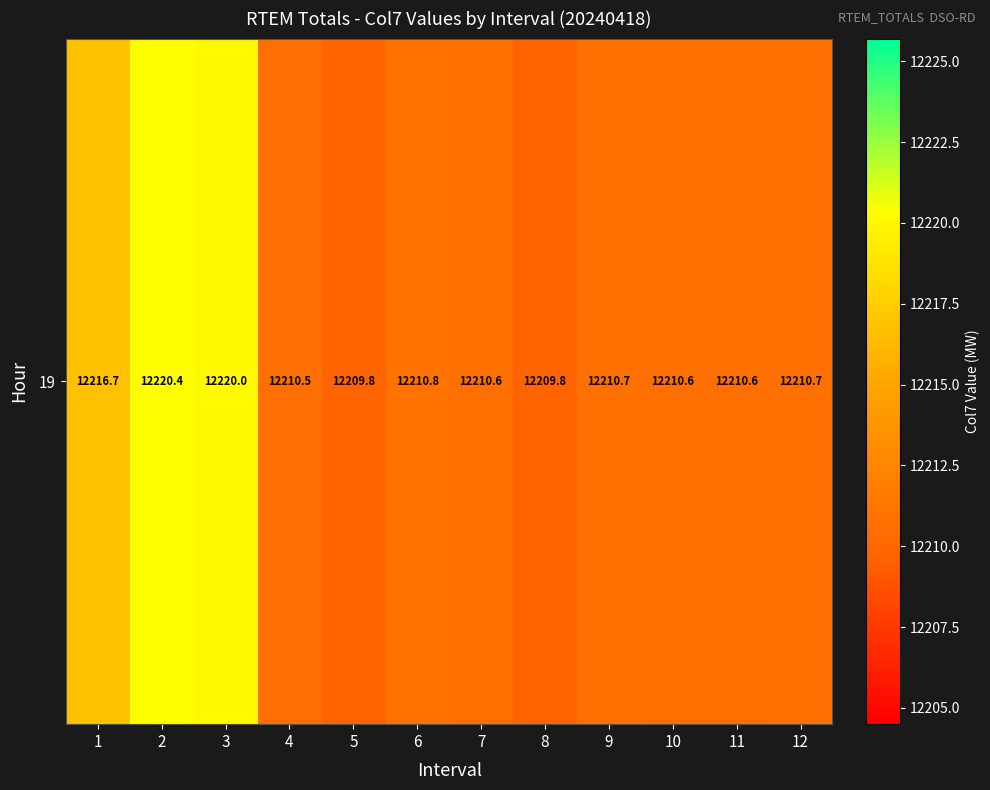

Is it true that the value at 4 is 12210.5?

True